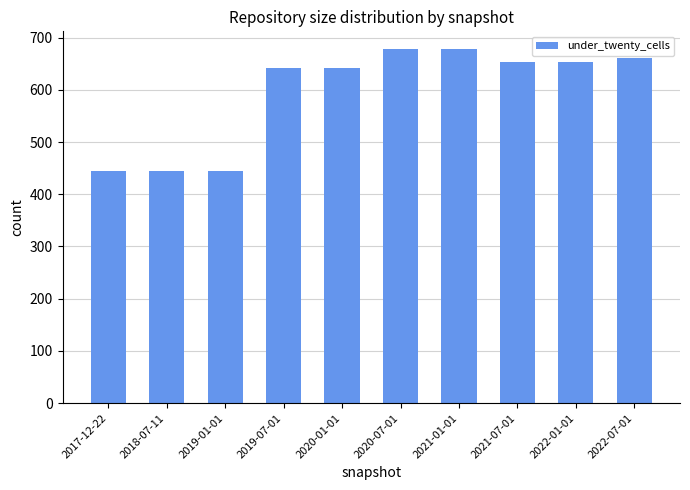

Reading left to right, extract all data points from this chart.

2017-12-22=444	2018-07-11=444	2019-01-01=444	2019-07-01=641	2020-01-01=641	2020-07-01=678	2021-01-01=678	2021-07-01=654	2022-01-01=654	2022-07-01=660